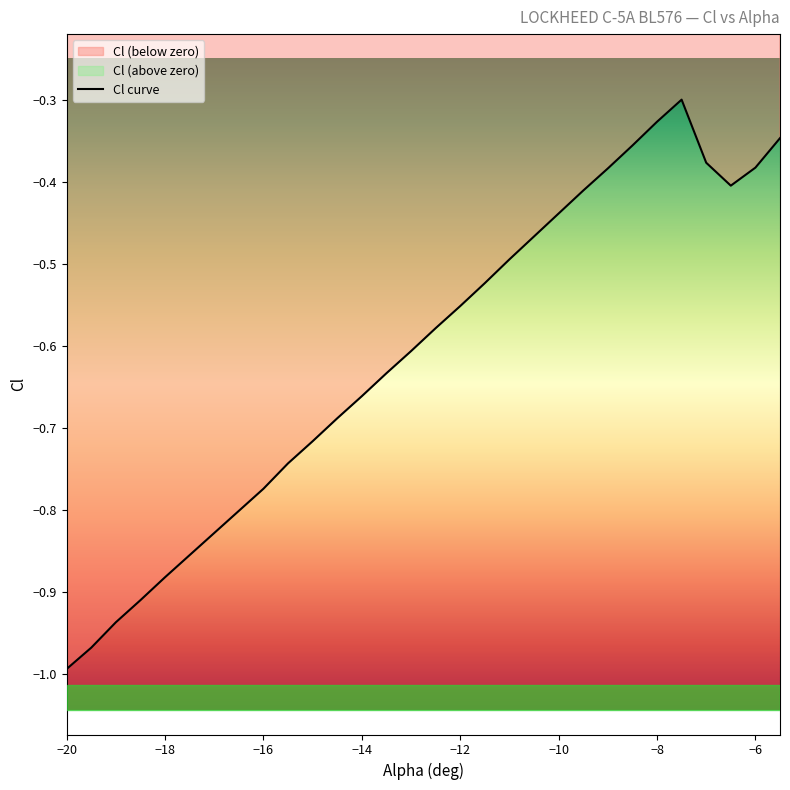

At which label is the value closest to 0?

-7.5